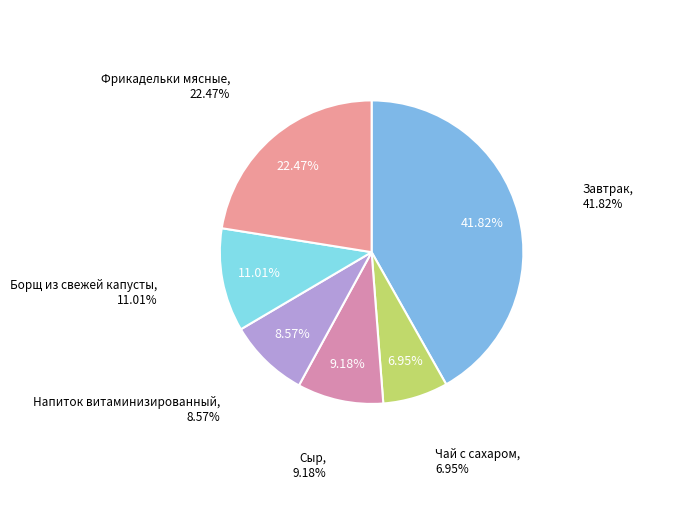

Approximately how many times larger is the value at Завтрак compared to Чай с сахаром?

6.0